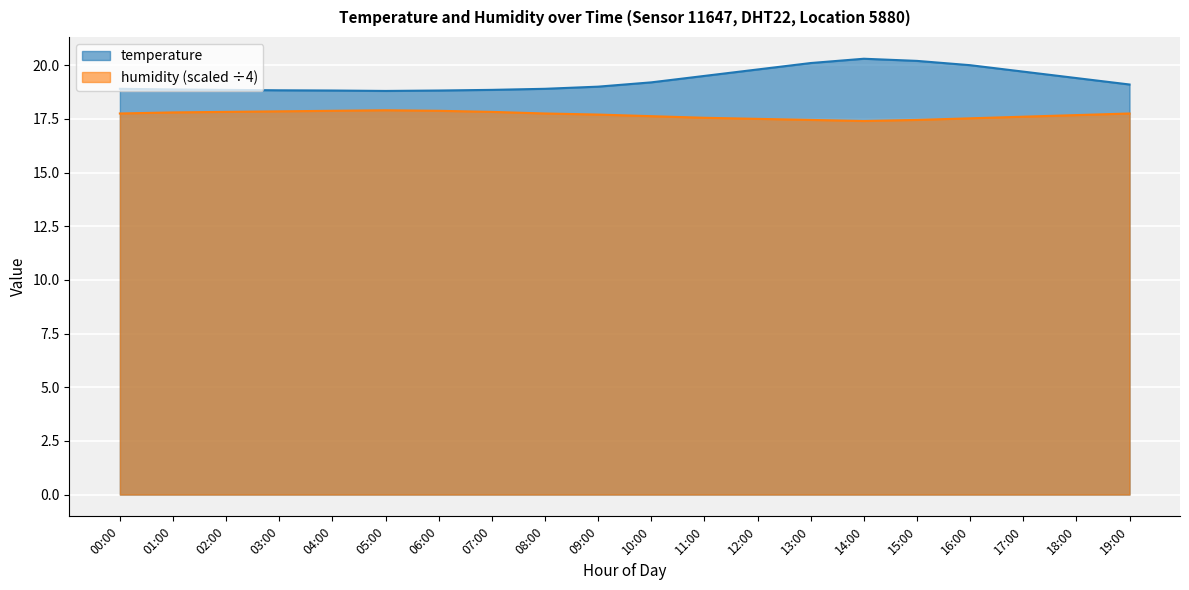

What position from the left is 19:00?

20